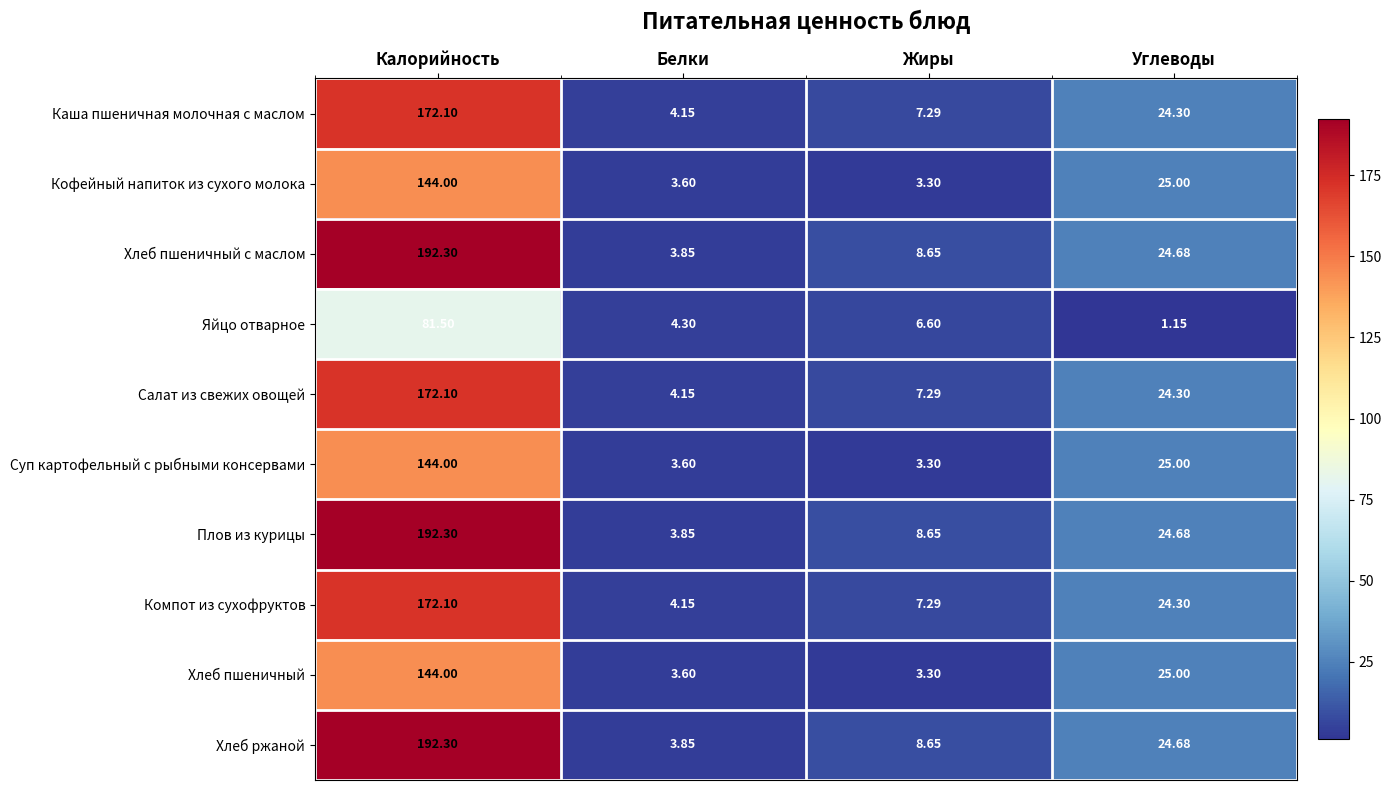

Which label corresponds to the largest value in the chart?

Калорийность